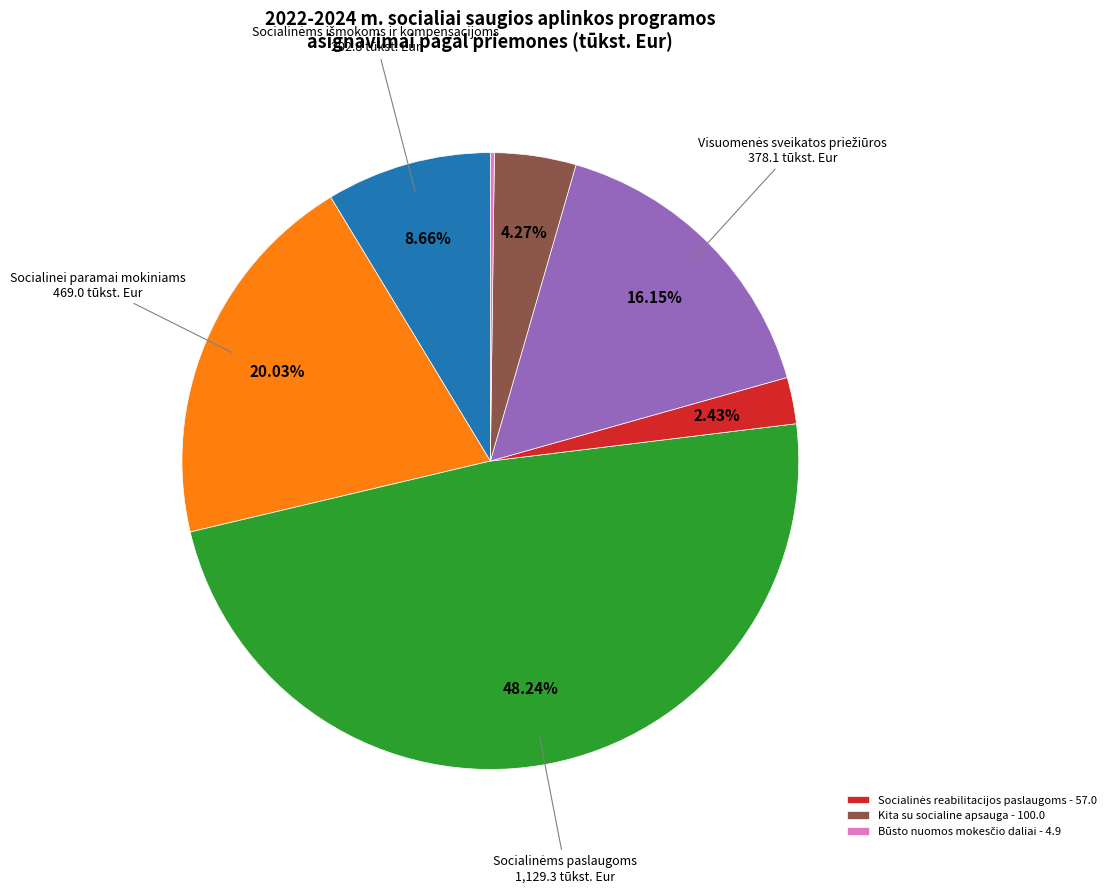

Does any single category account for the majority?

No